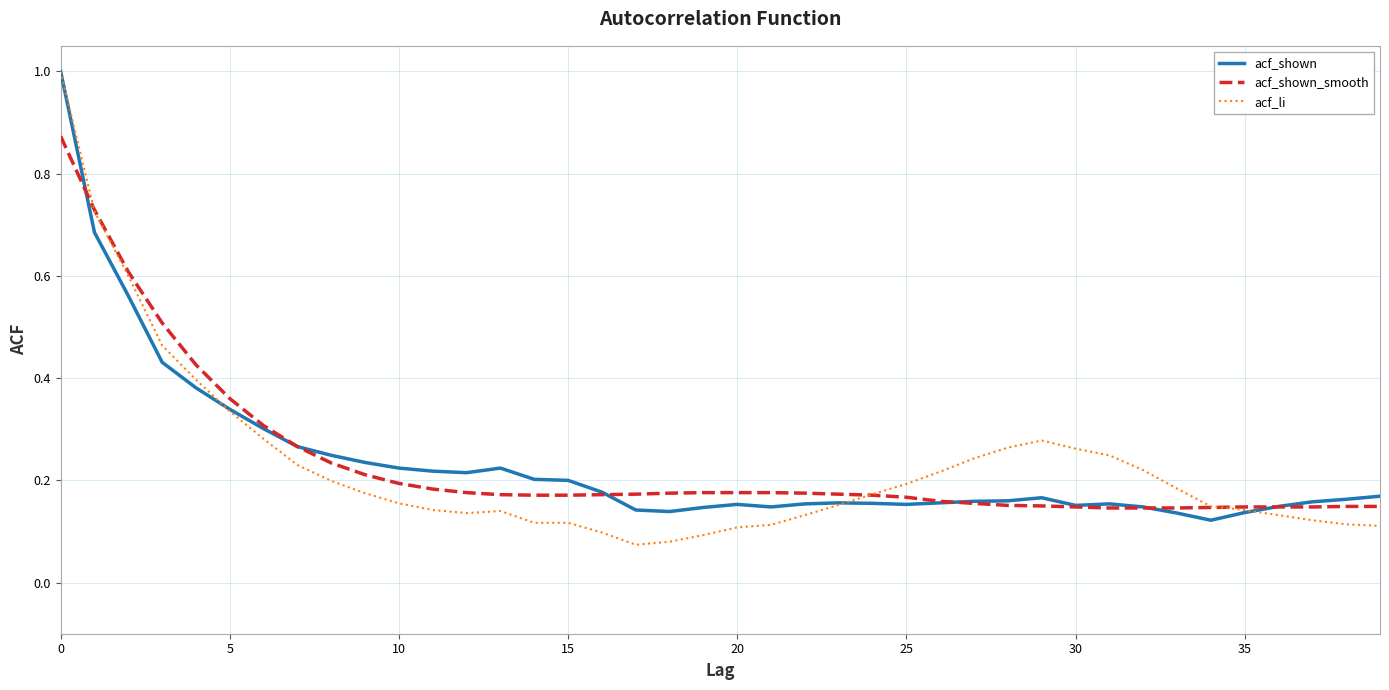

Which series has the largest range (max minus min)?

acf_li